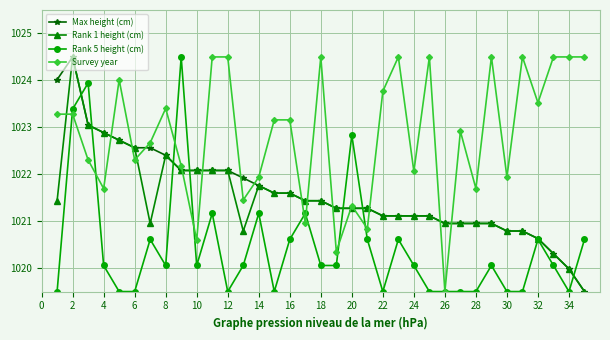

What is the maximum value shown in the chart?

1024.5